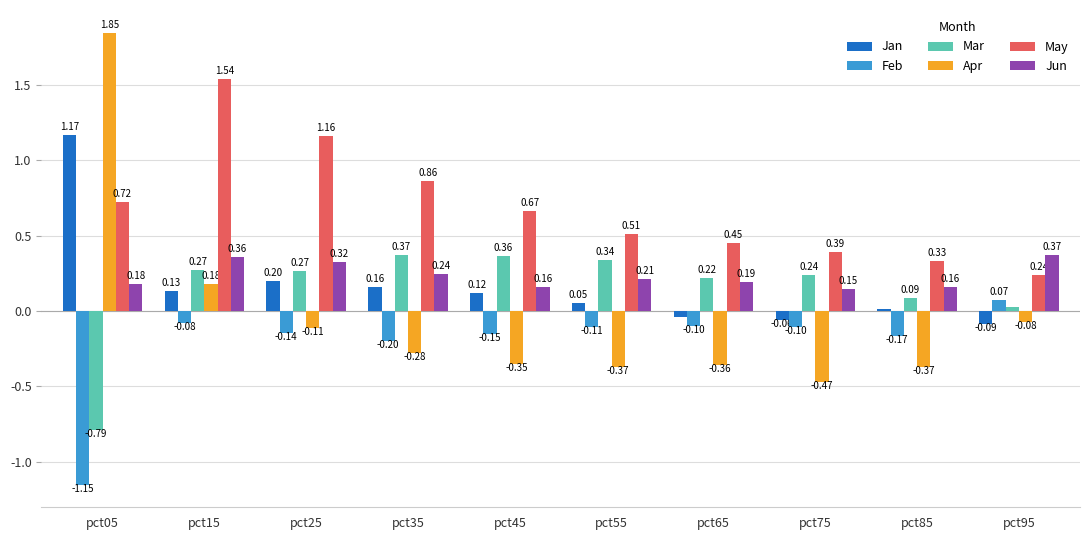

At pct75, list the series in order from smallest to largest.

Apr, Feb, Jan, Jun, Mar, May